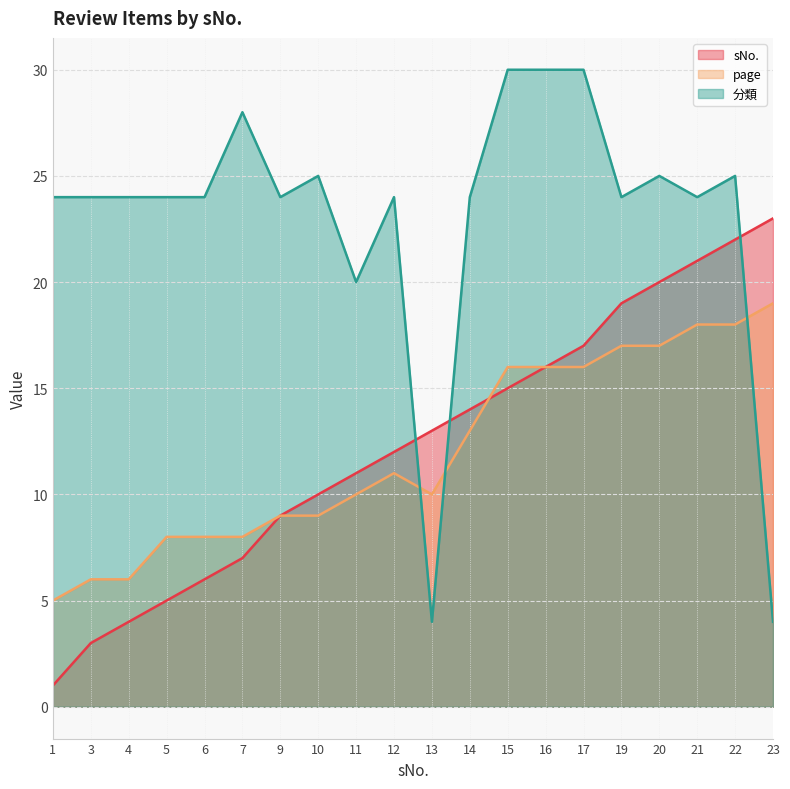

After their last crossing, which series has the higher values: page or sNo.?

page